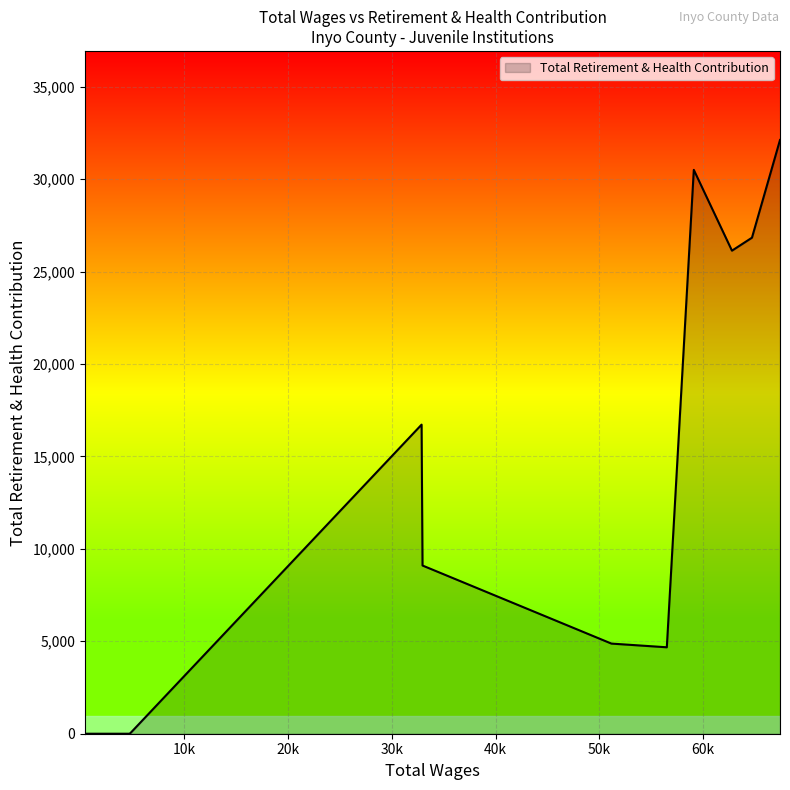

What is the maximum value shown in the chart?

32113